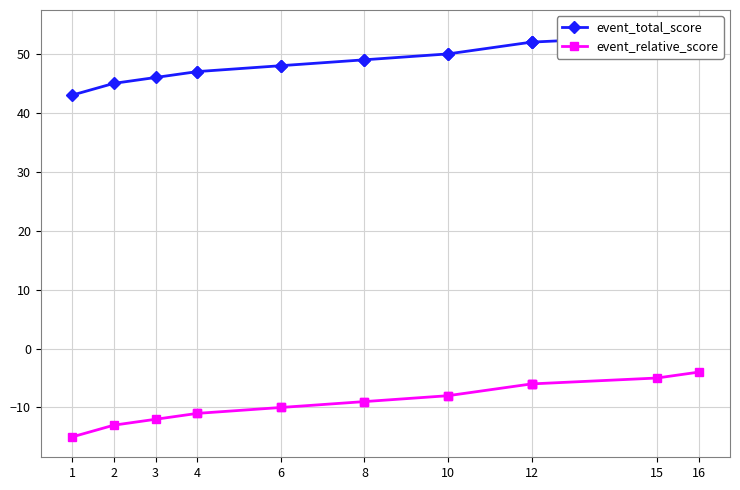

Between 16 and 15, which is larger?

16